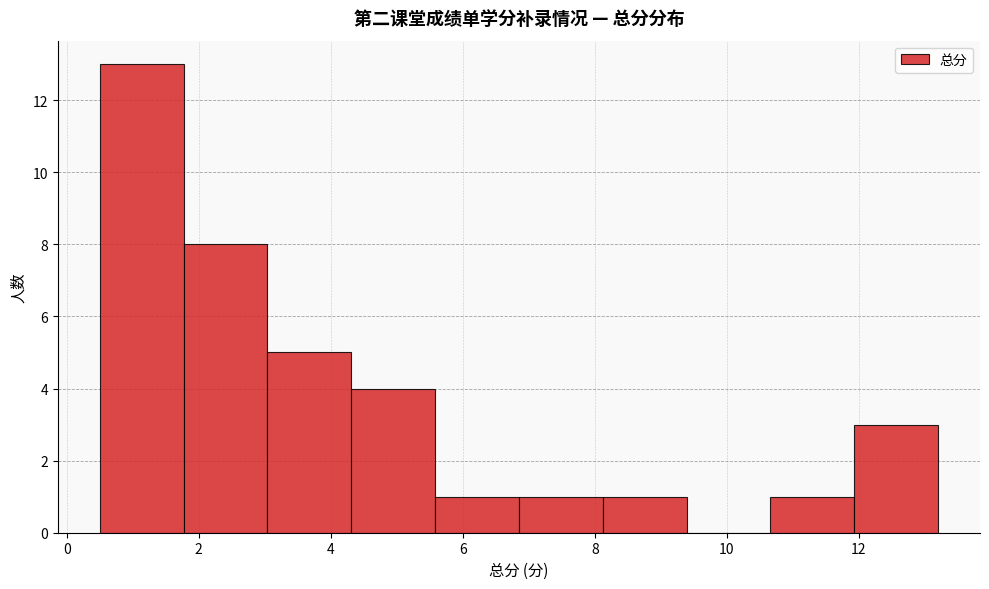

What is the height of the bar covering 4.4 to 5.6 on the x-axis? Neither the bar edges nor the heights are printed on the chart, so give them approximately, as read against the axes.

4